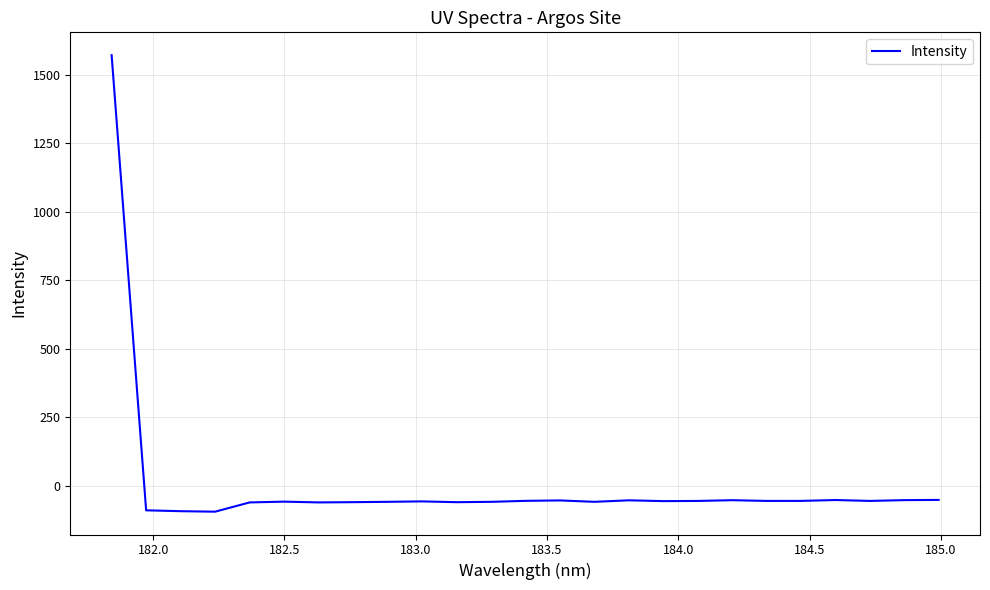

What is the minimum value shown in the chart?

-95.6